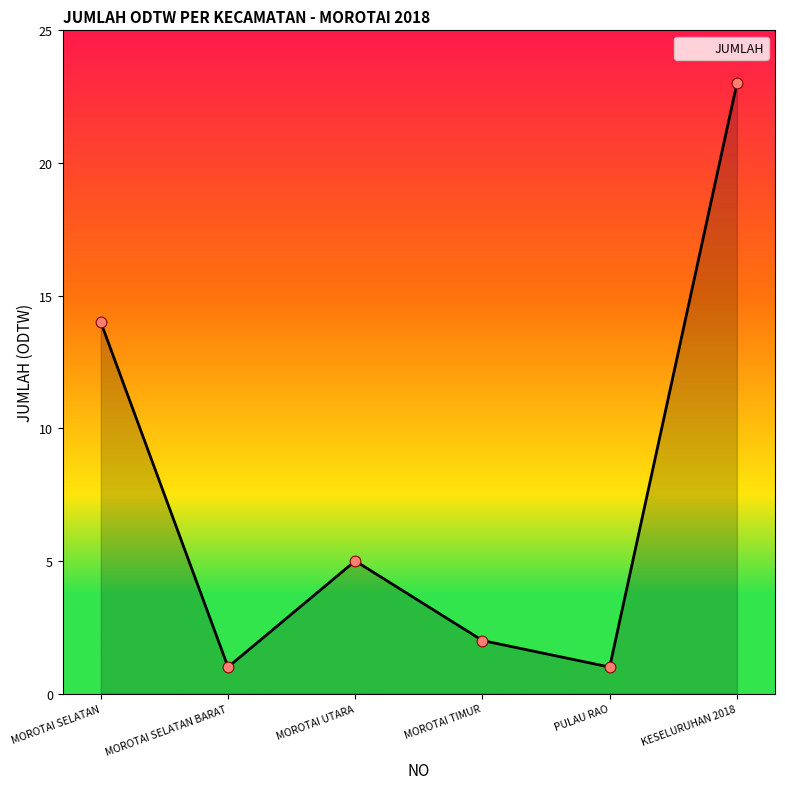

Between MOROTAI TIMUR and MOROTAI SELATAN, which is larger?

MOROTAI SELATAN